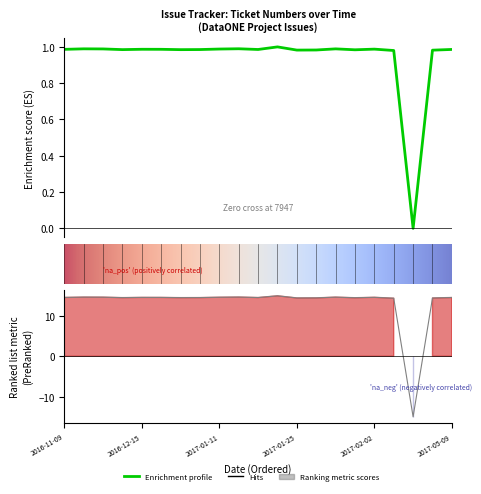

How many data points are less than 14?

1